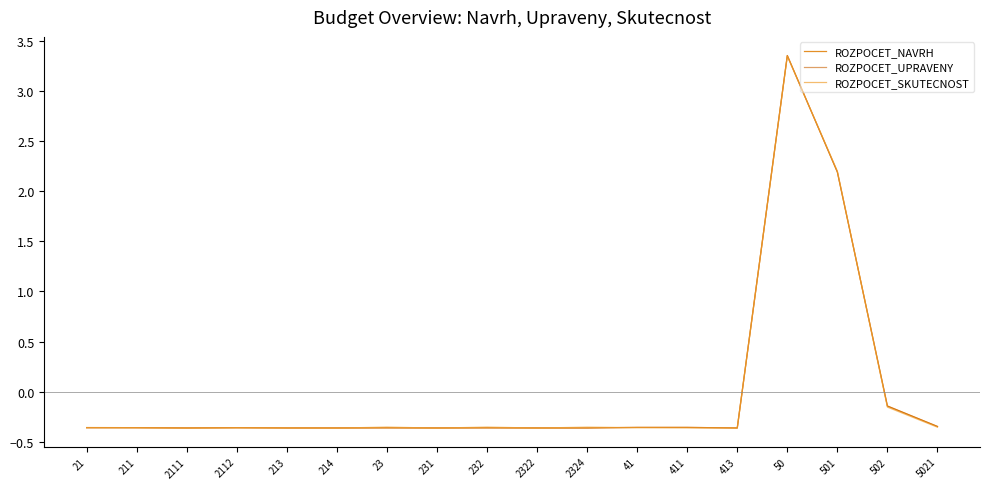

Does the chart display data point markers on the line(s)?

No